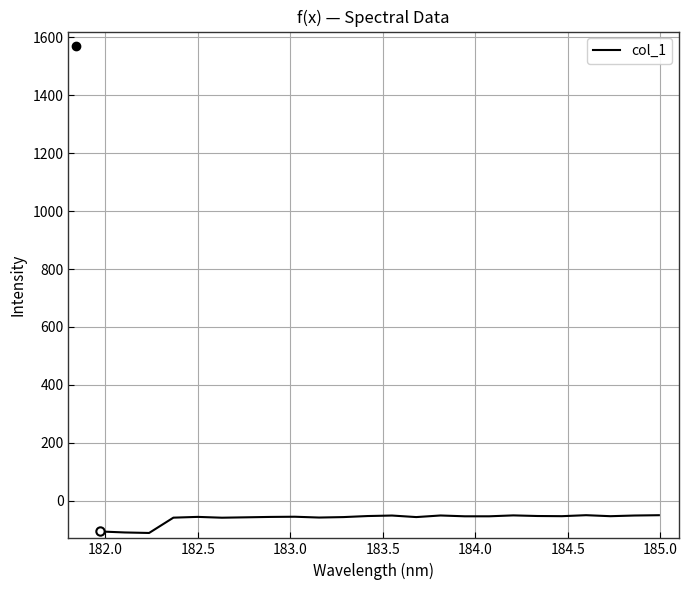

What is the difference between the maximum and minimum values?

61.4